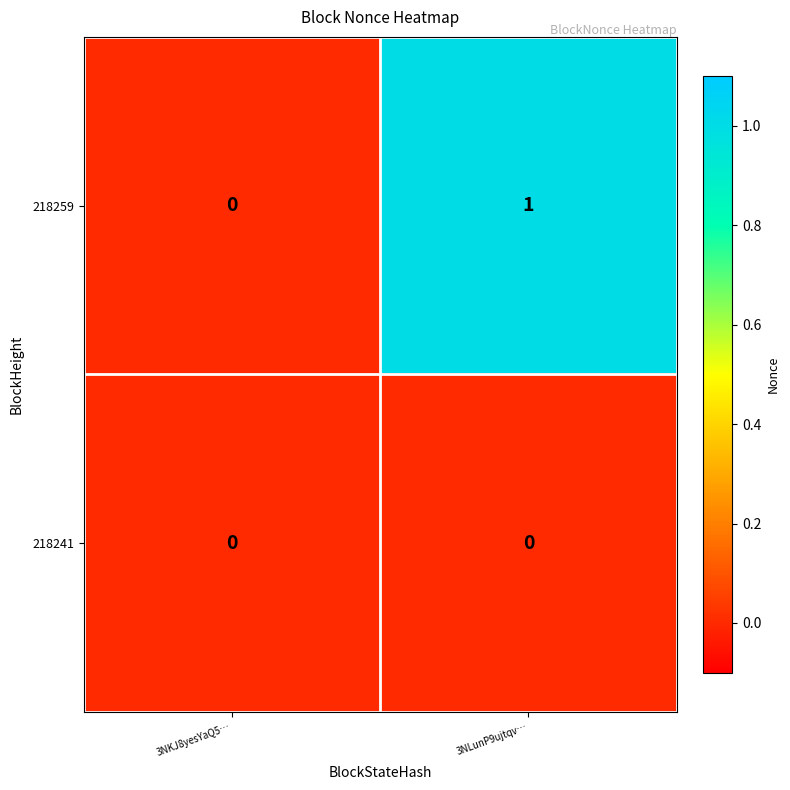

The value of 218241 at 3NLunP9ujtqv… is 0. True or false?

True